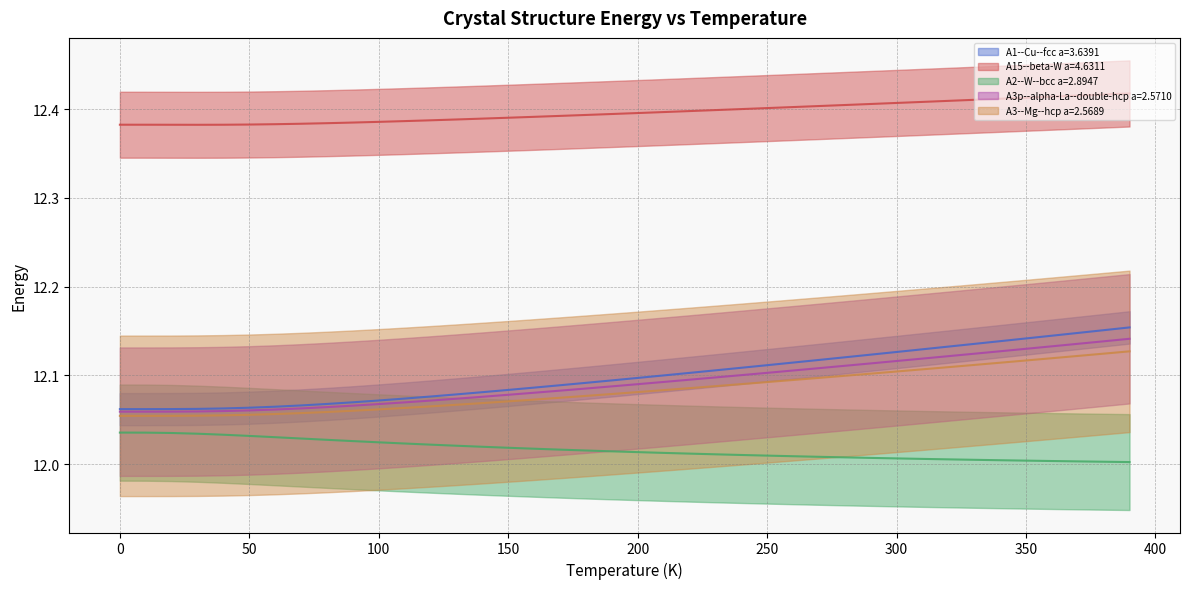

List the series in order of their peak value, lowest first.

A2--W--bcc a=2.8947, A3--Mg--hcp a=2.5689, A3p--alpha-La--double-hcp a=2.5710, A1--Cu--fcc a=3.6391, A15--beta-W a=4.6311